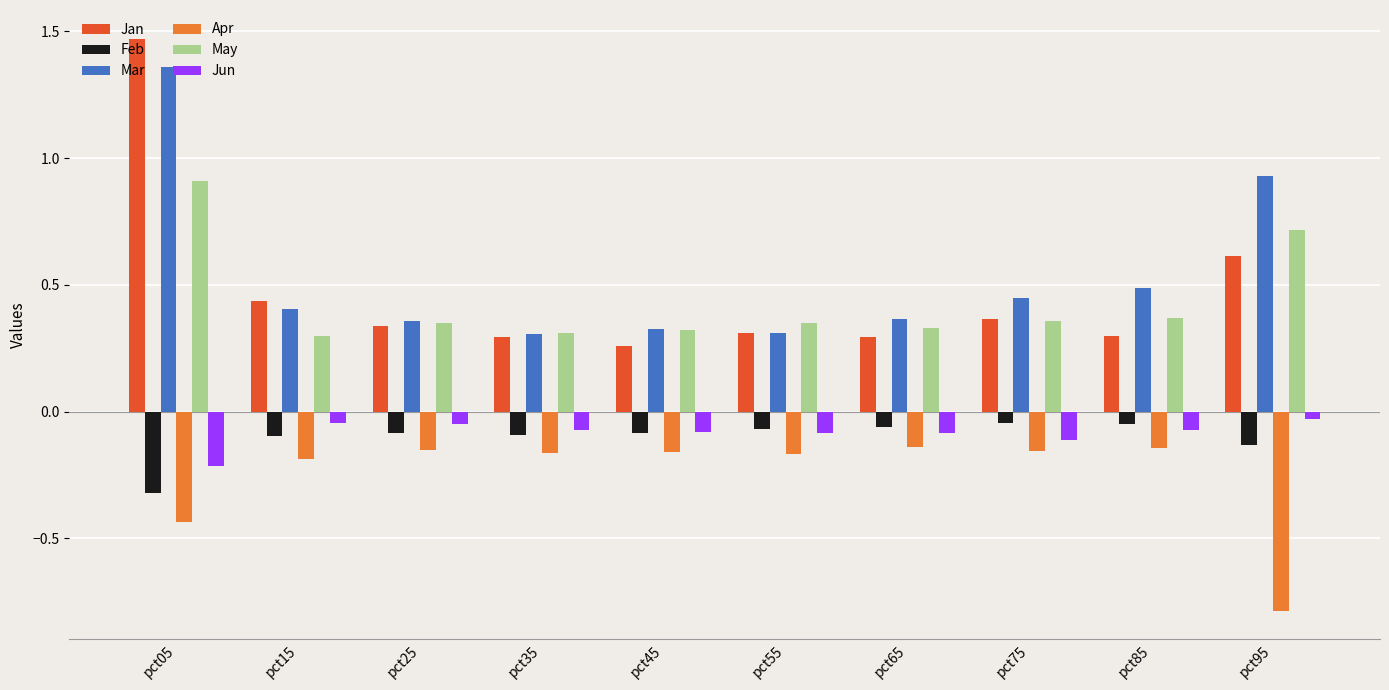

Which series has the largest range (max minus min)?

Jan